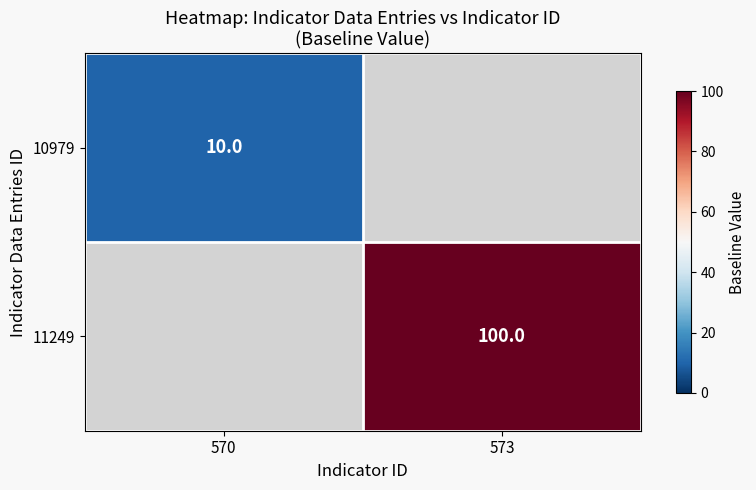

Is it true that 11249 equals 51.6 at 573?

False